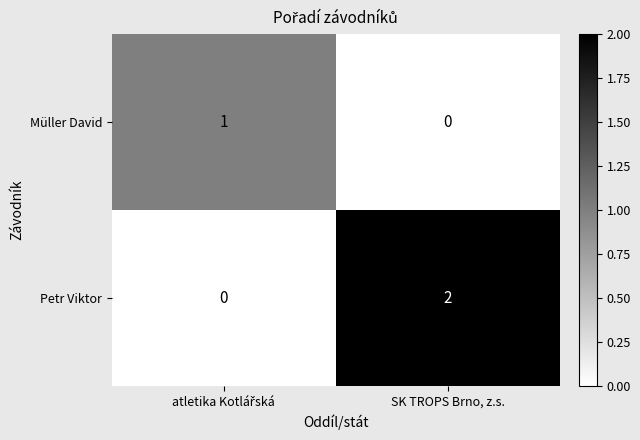

How many values in the Petr Viktor series are below 2?

1